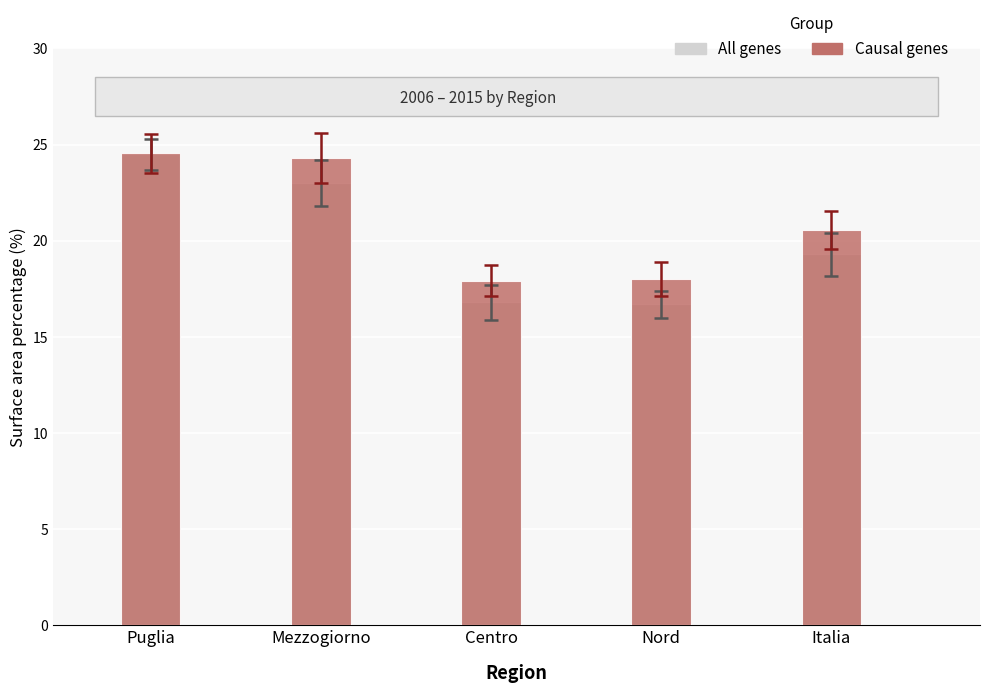

What is the minimum value for All genes?

16.7